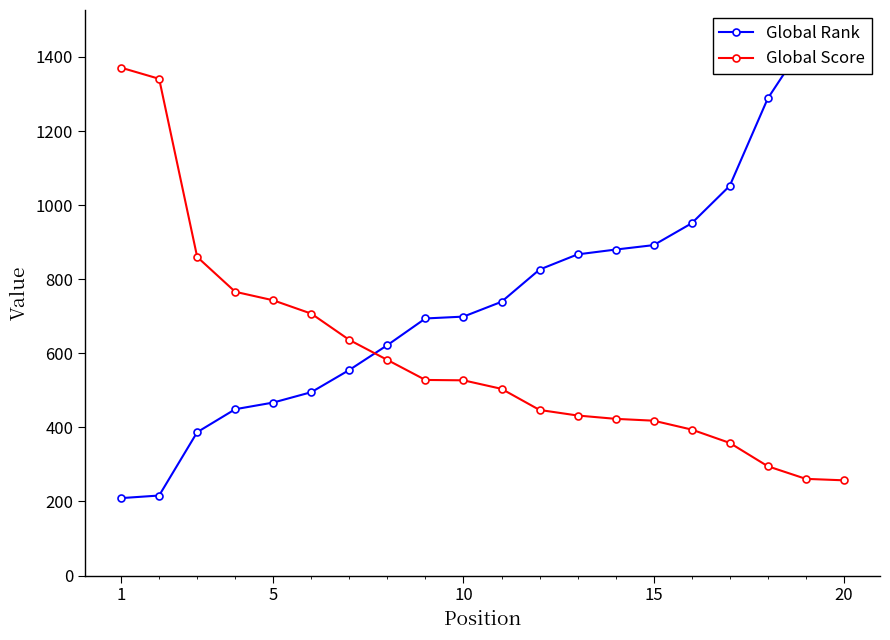

How many categories are shown in the chart?

20